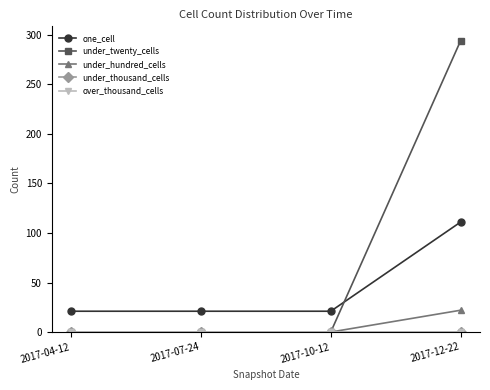

Is this an area chart (filled region under the line)?

No